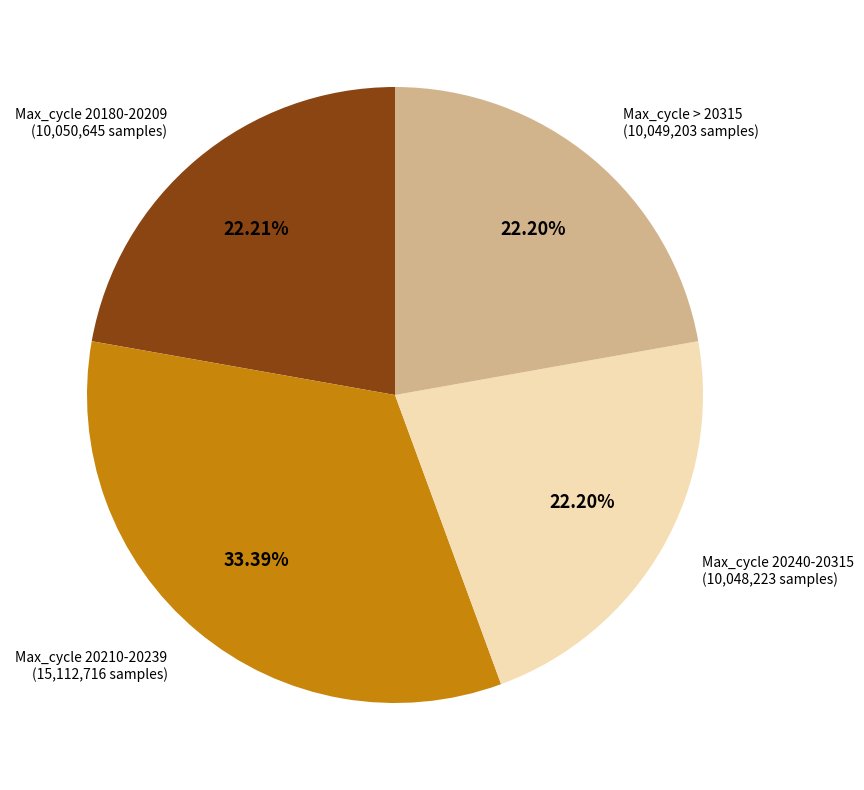

Does any single category account for the majority?

No